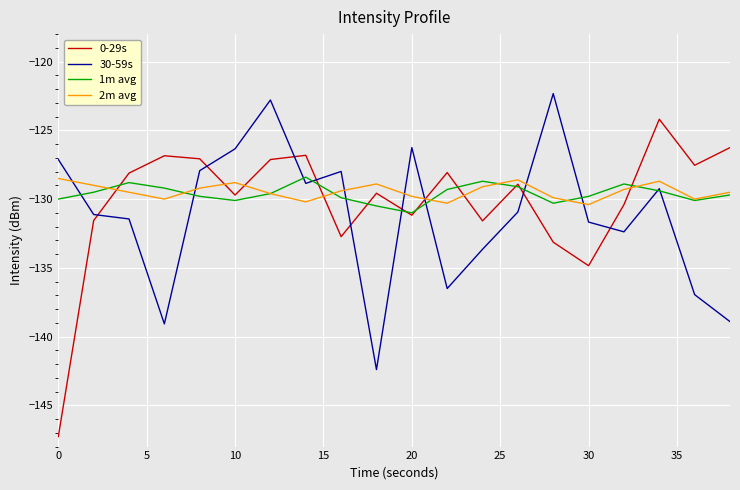

Which series has the widest spread of values?

0-29s